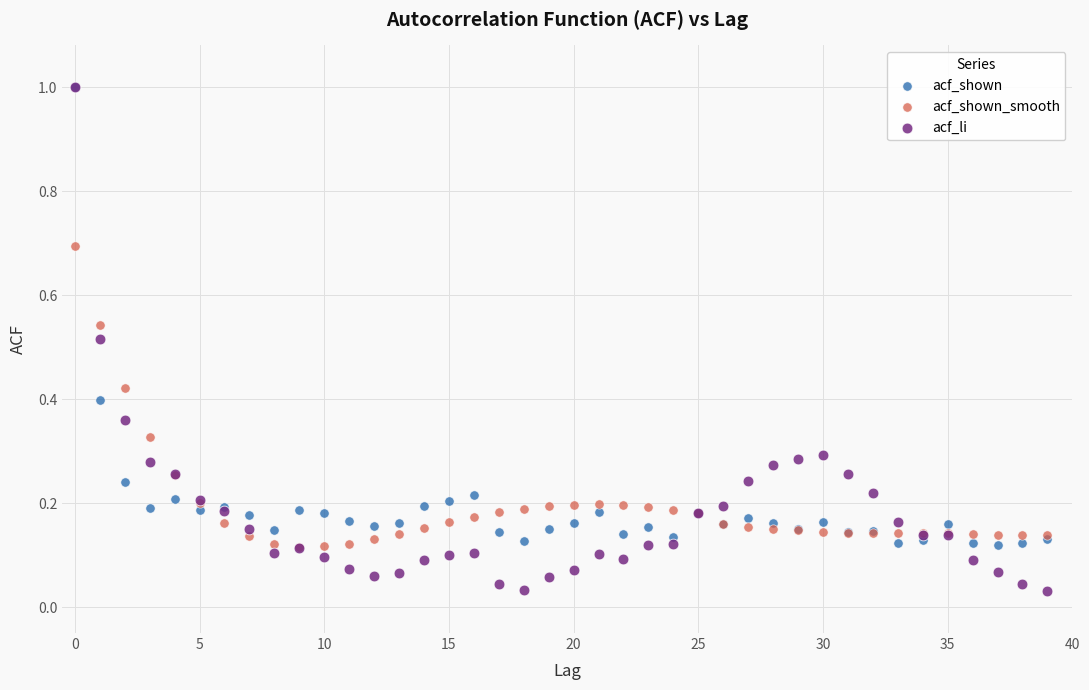

Which series contains the lowest Y value?

acf_li